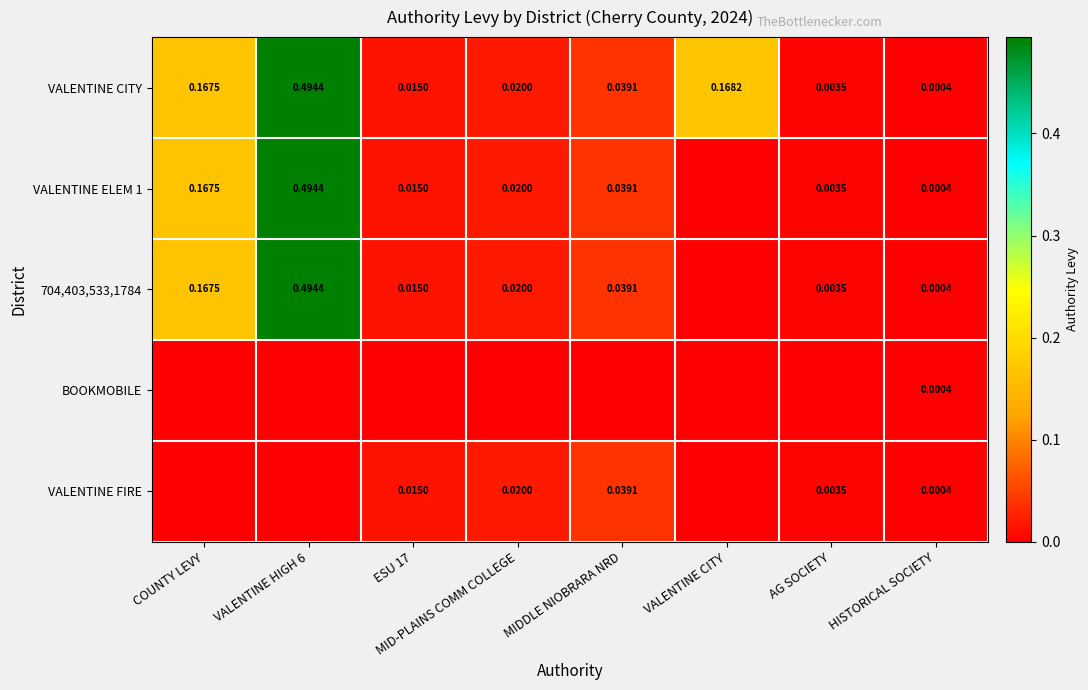

At which label does VALENTINE FIRE reach its minimum?

COUNTY LEVY